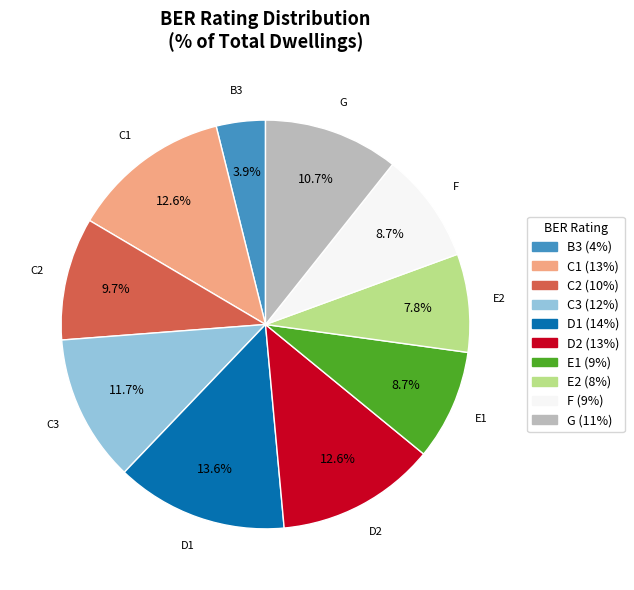

Count the number of slices in the pie.

10